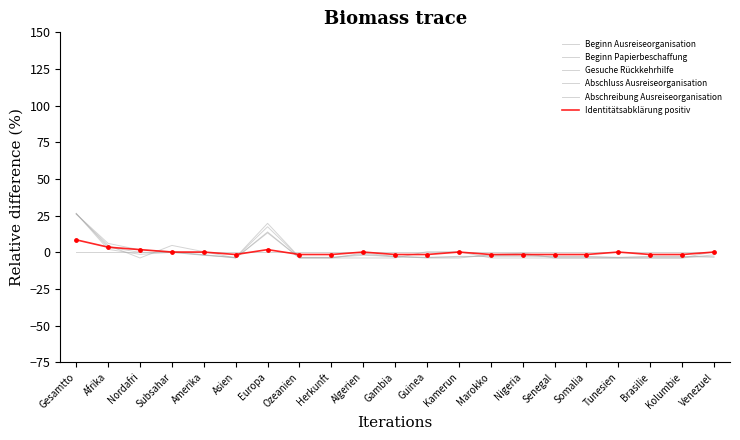

What is the total value across all series at Kolumbie?

-15.2